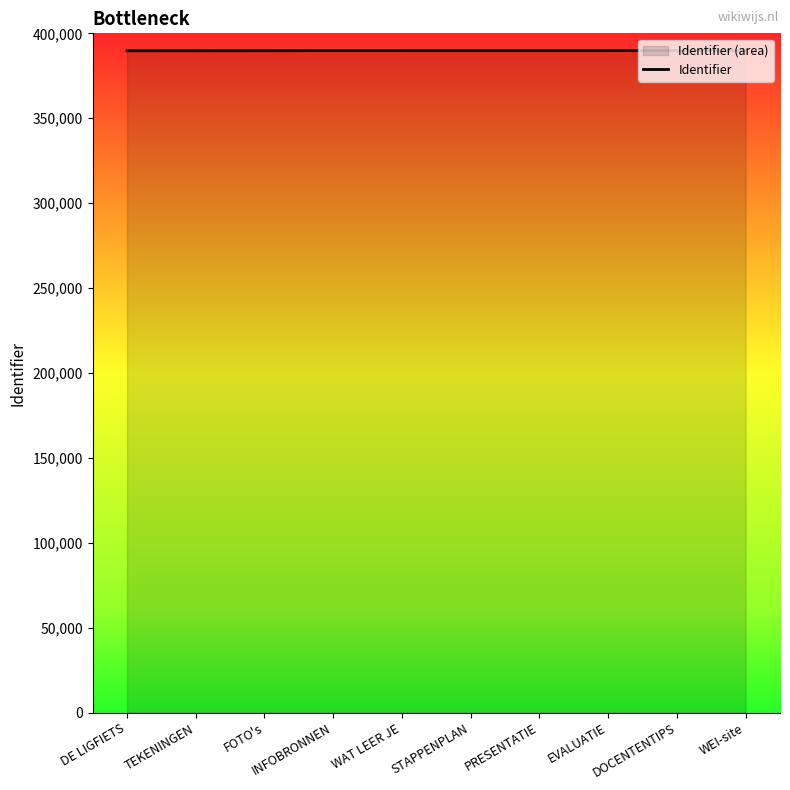

What position from the left is EVALUATIE?

8